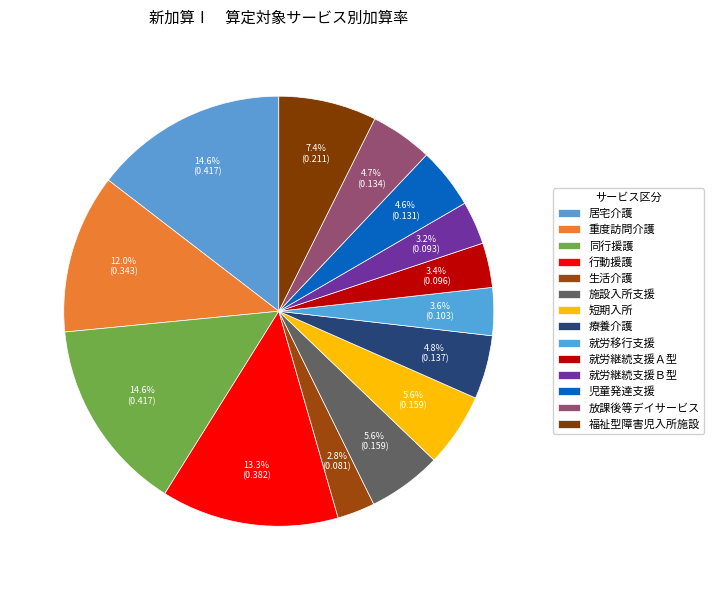

How much of the chart is everything except 行動援護?

86.7%